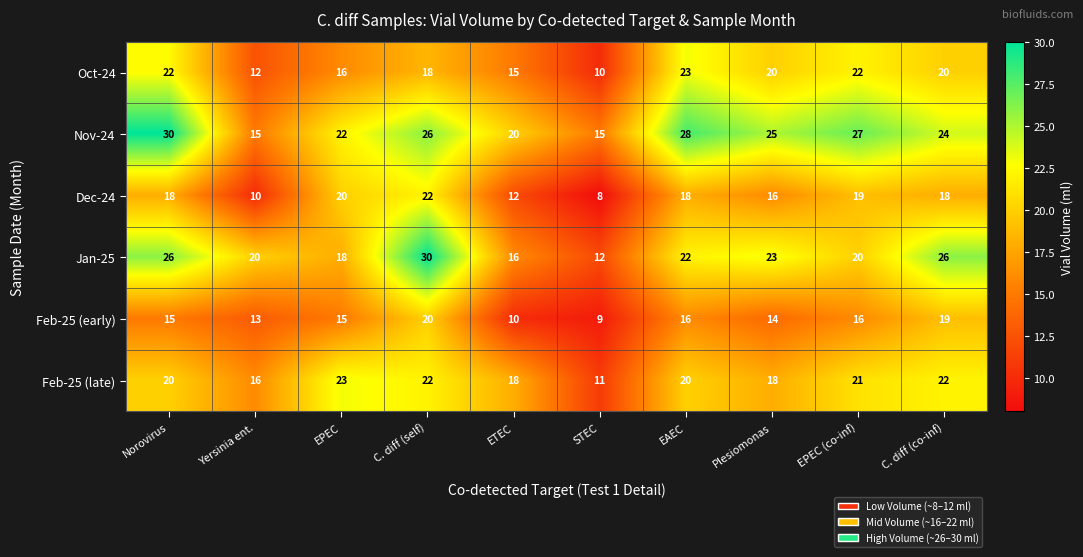

At which label does Nov-24 first exceed 25?

Norovirus